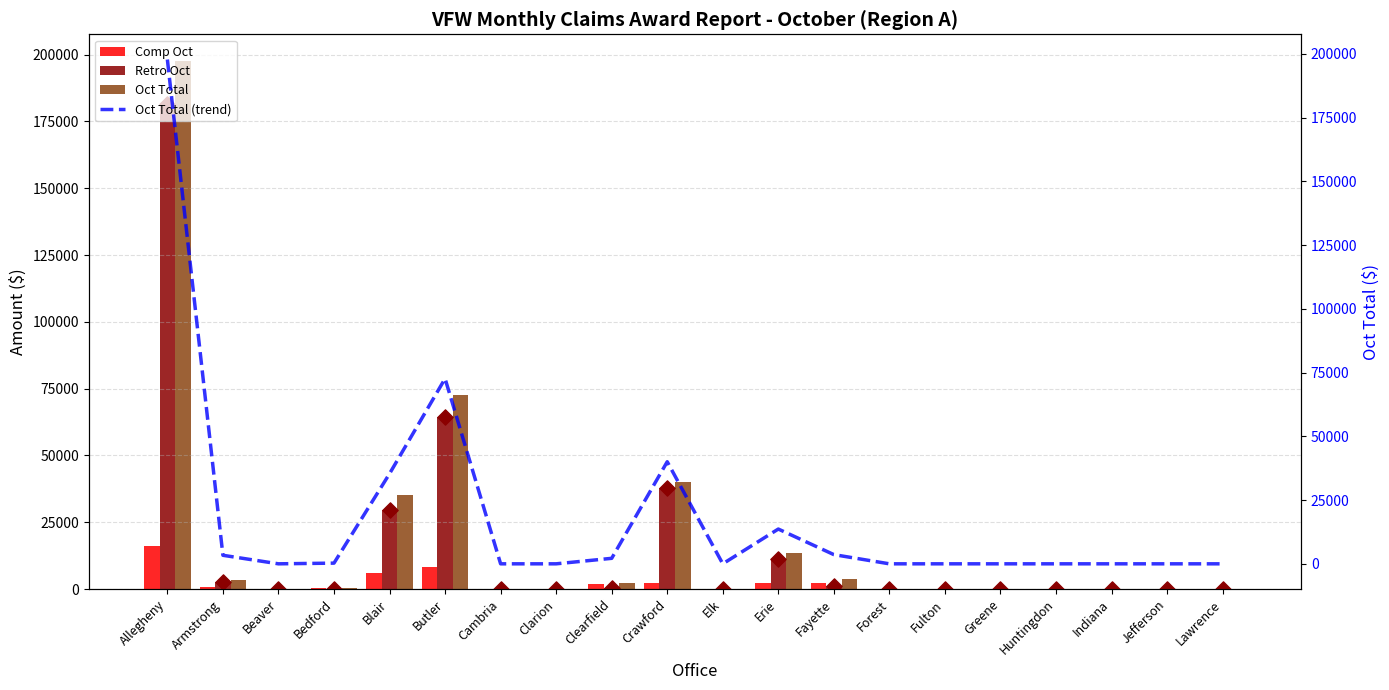

Is the value of Oct Total (trend) at Jefferson greater than the value of Comp Oct at Armstrong?

No